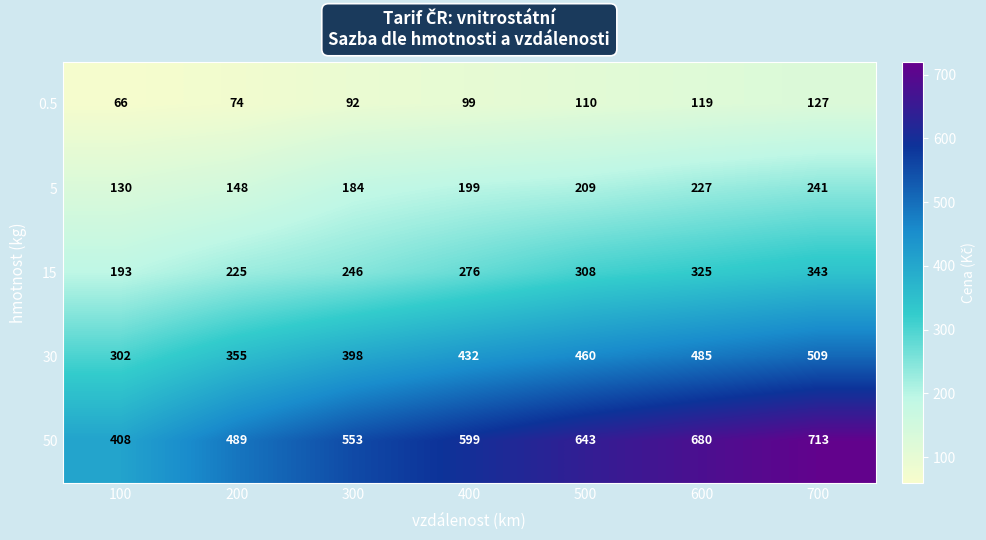

Rank the series at 600 from highest to lowest value.

50, 30, 15, 5, 0.5